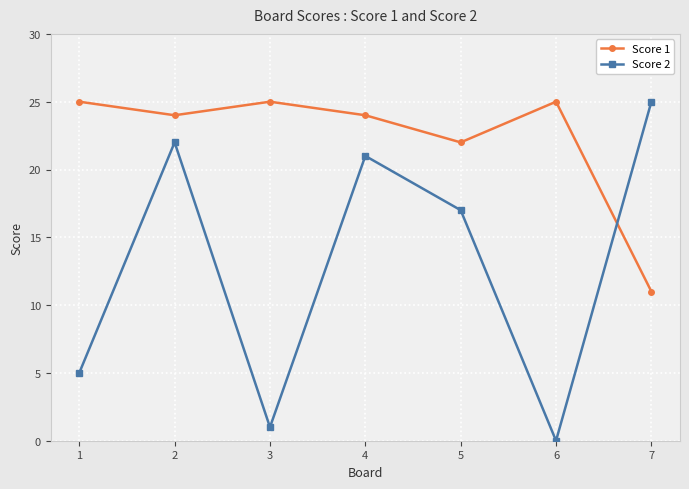

Count the number of data series in this chart.

2